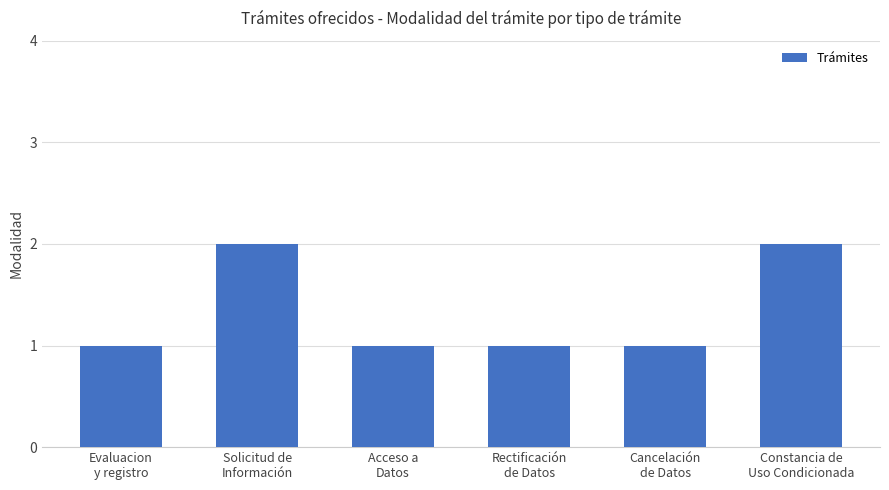

What is the difference between the values at Rectificación
de Datos and Constancia de
Uso Condicionada?

1